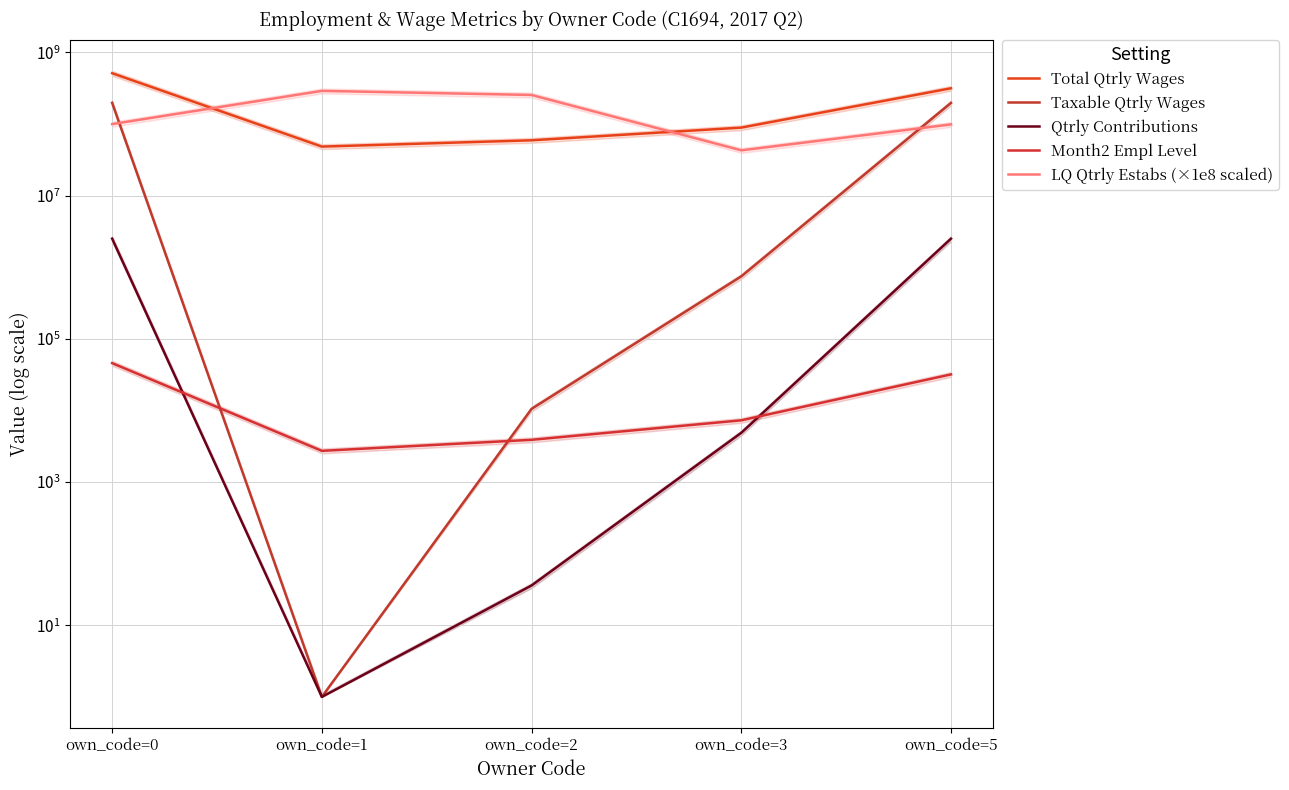

True or false: Taxable Qtrly Wages has more than 2 interior local peaks.

False